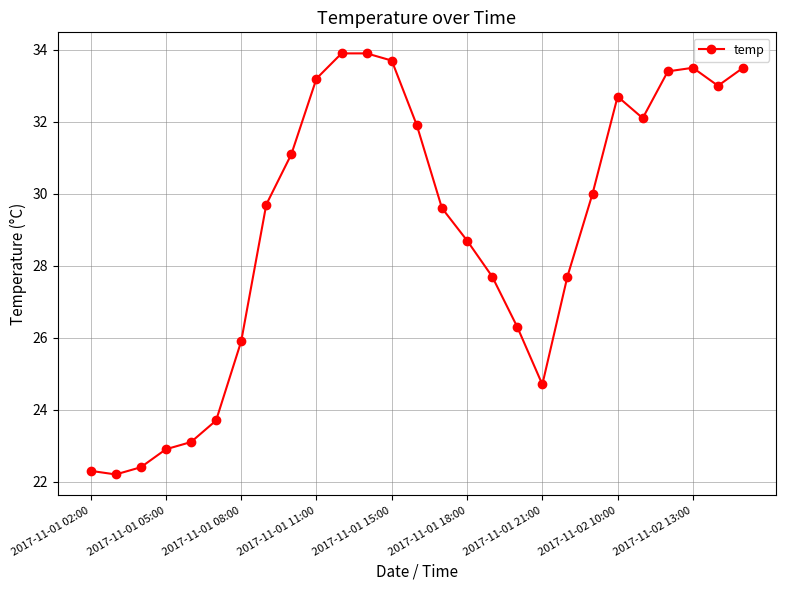

What is the sum of all values?

782.8